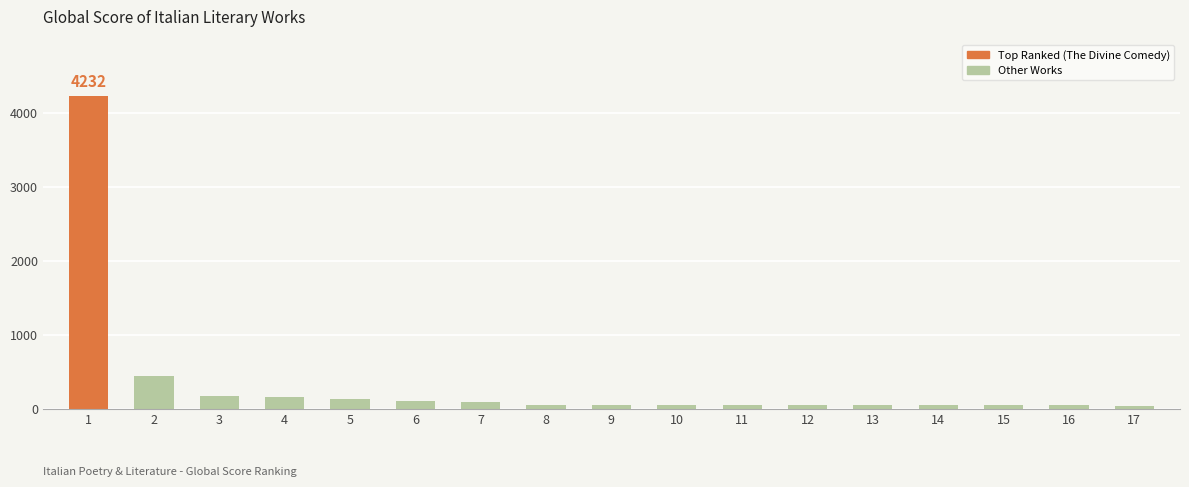

At which label is the value closest to 2133?

2